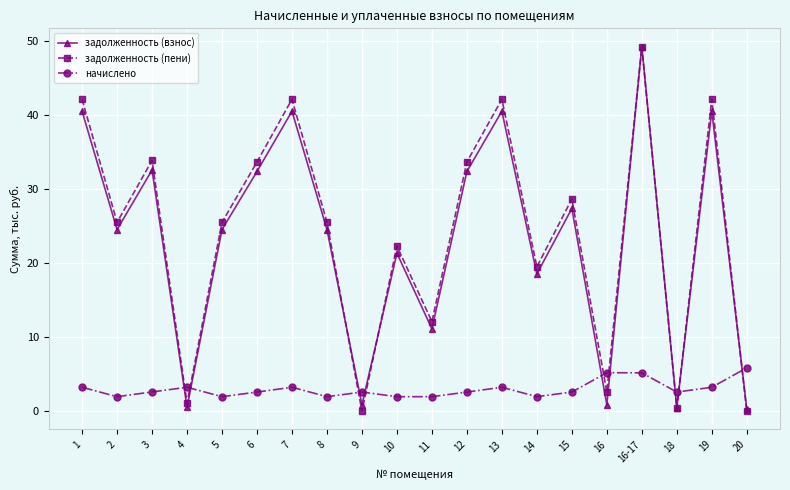

How many interior local peaks does the задолженность (взнос) series have?

7